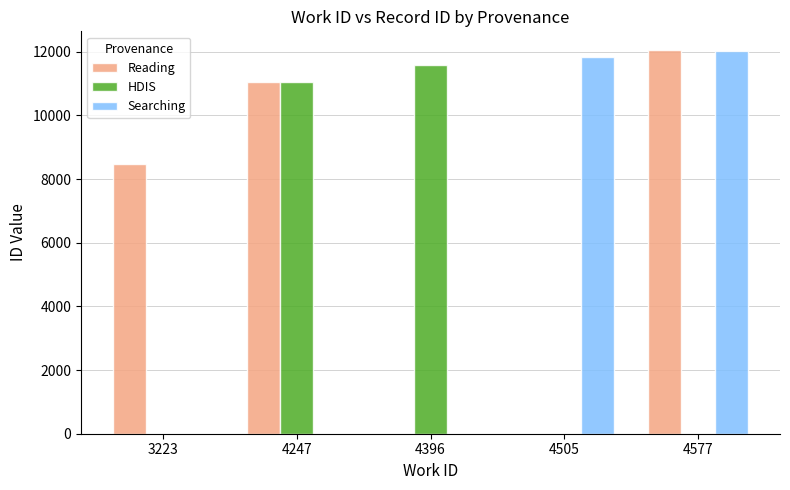

Which series changed the most between 3223 and 4505?

Searching